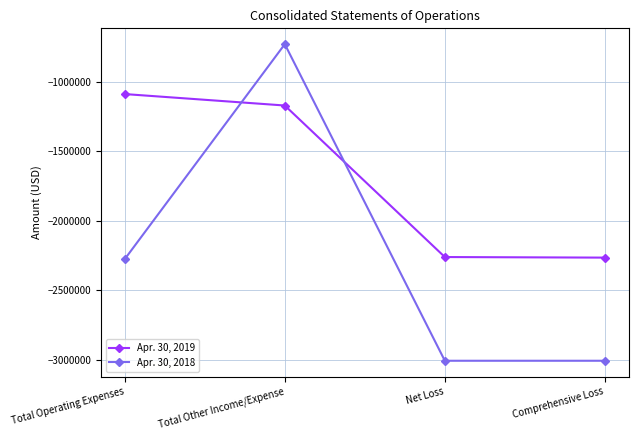

What is the label of the 4th point from the right?

Total Operating Expenses